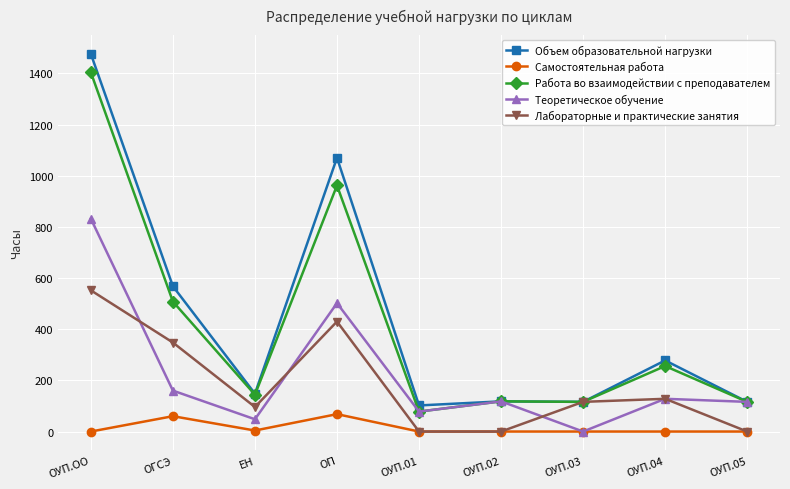

What are all the series names shown in the legend?

Объем образовательной нагрузки, Самостоятельная работа, Работа во взаимодействии с преподавателем, Теоретическое обучение, Лабораторные и практические занятия